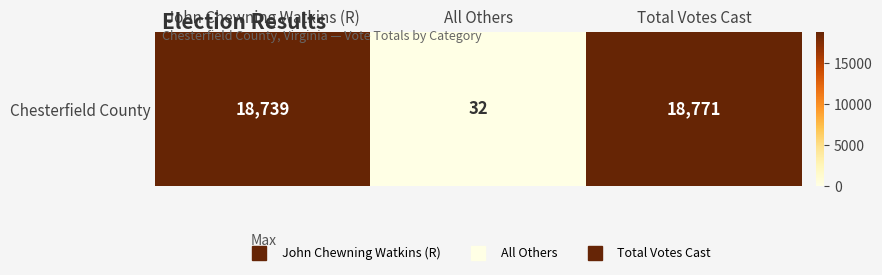

Reading left to right, transcribe all the data shown in this chart.

John Chewning Watkins (R)=18739	All Others=32	Total Votes Cast=18771